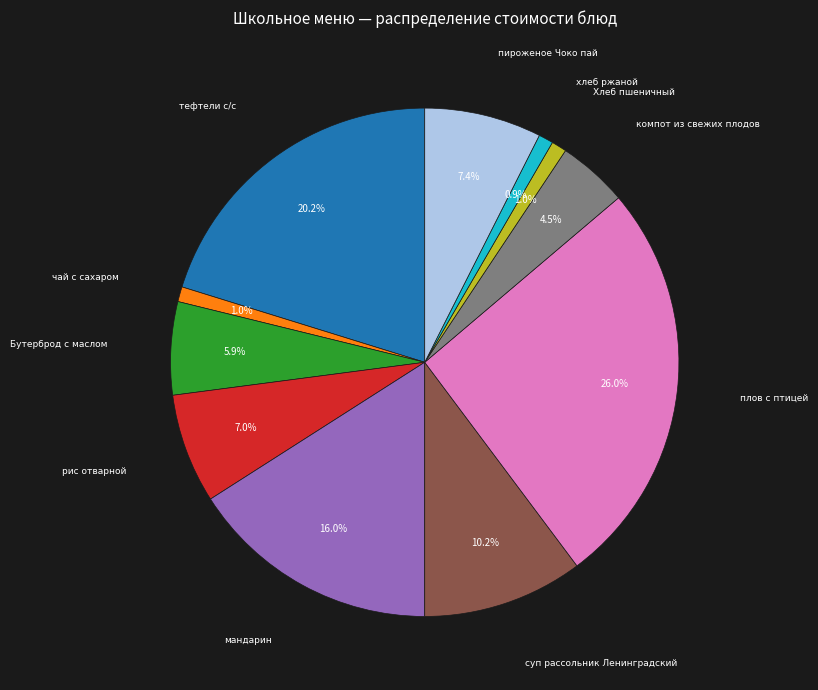

Is there any slice that represents more than half of the pie?

No